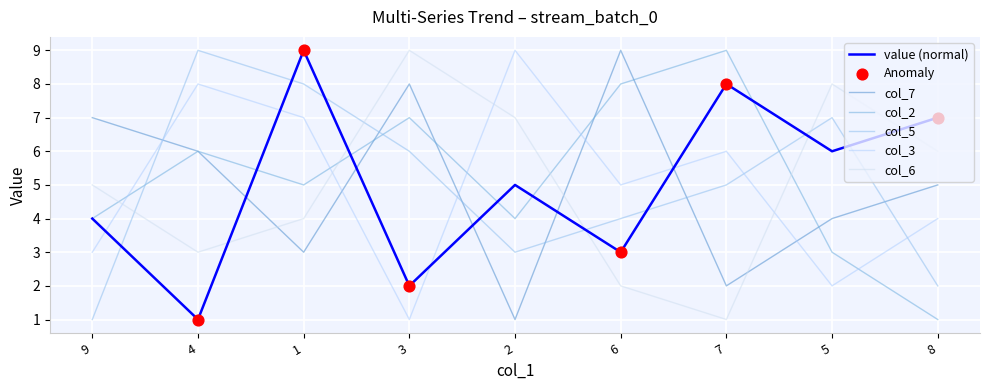

True or false: col_2 and col_3 cross at least once.

True